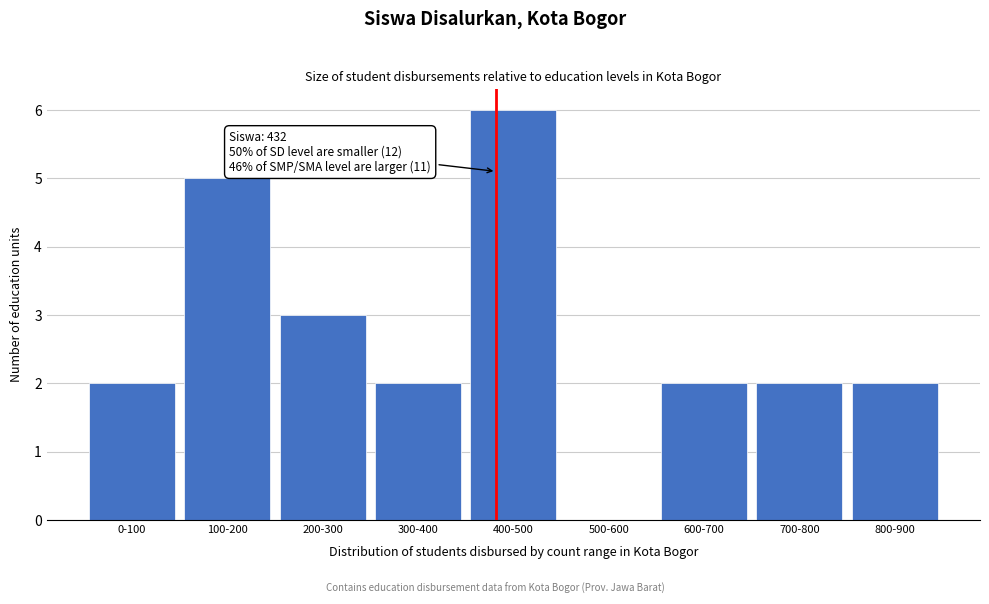

Reading left to right, extract all data points from this chart.

0-100=2	100-200=5	200-300=3	300-400=2	400-500=6	500-600=0	600-700=2	700-800=2	800-900=2